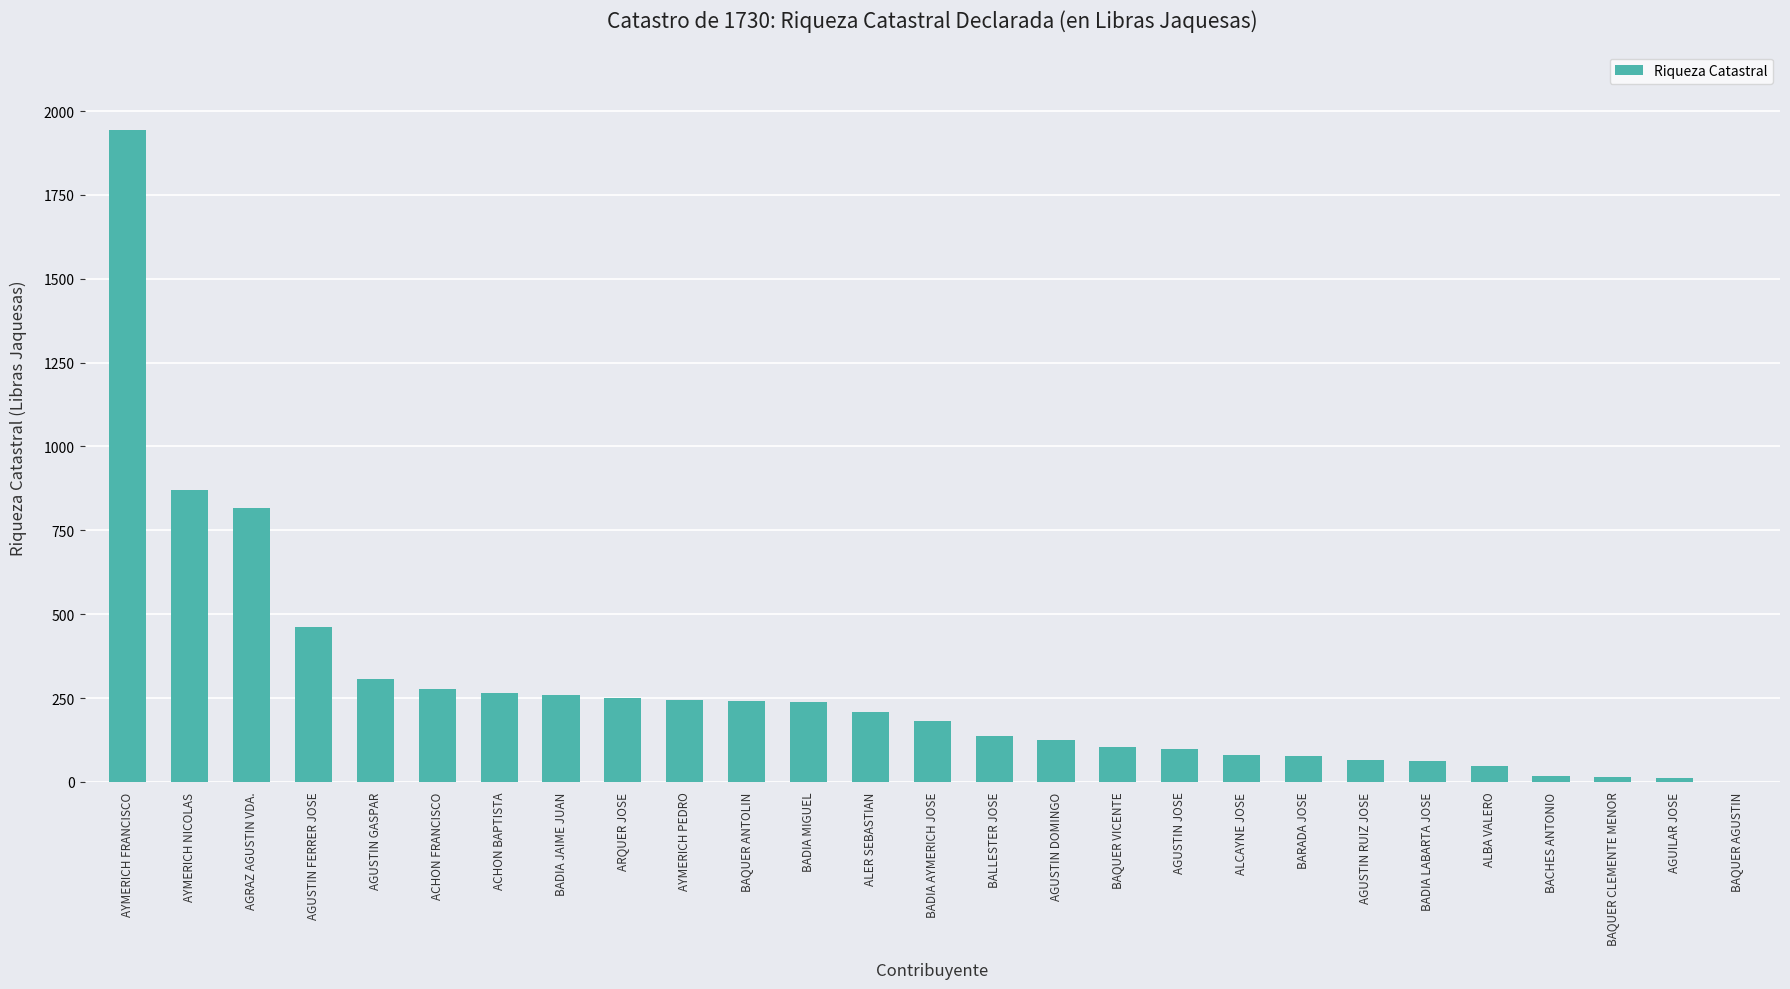

How many distinct data groups are displayed?

1